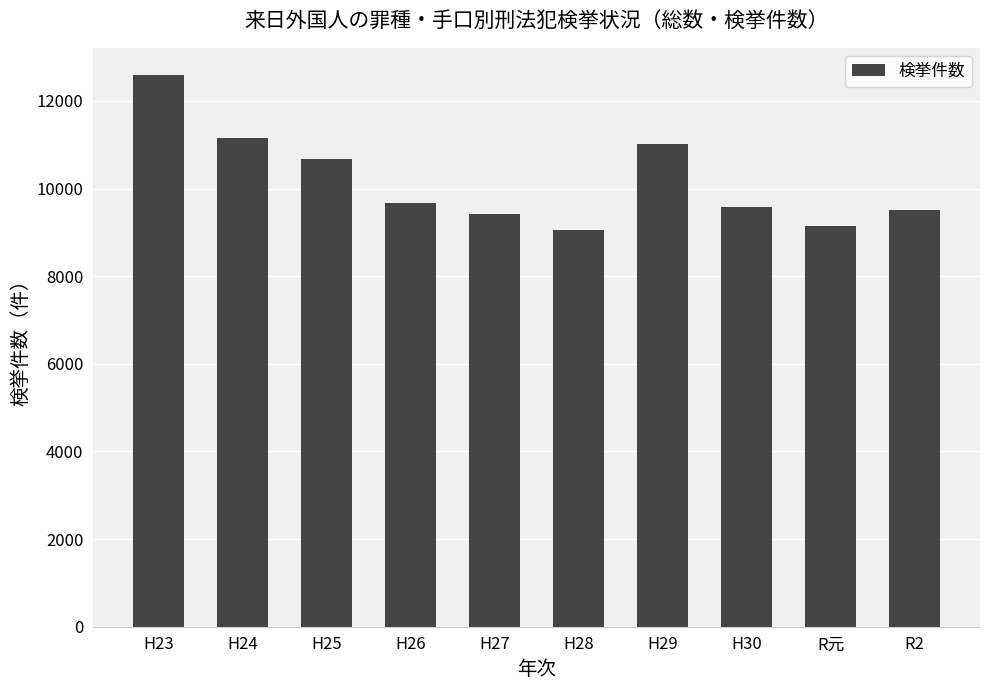

What is the label of the 3rd bar from the right?

H30